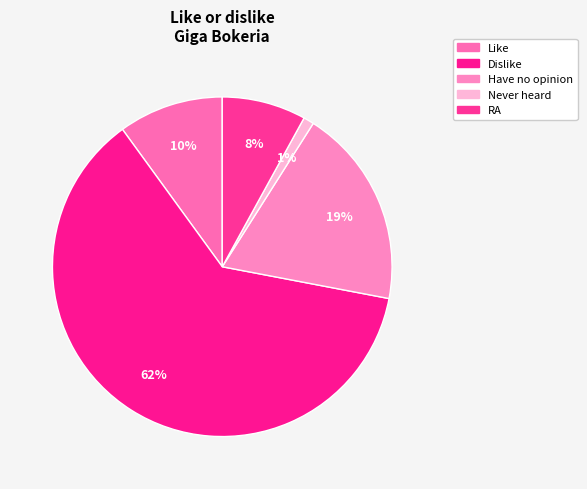

Count the number of slices in the pie.

5